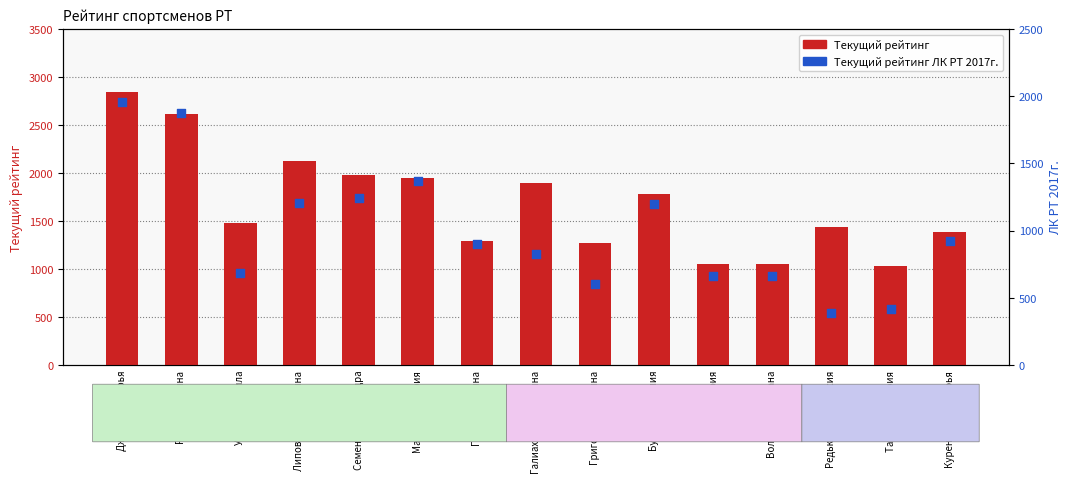

Which series has the widest spread of Y values?

Текущий рейтинг